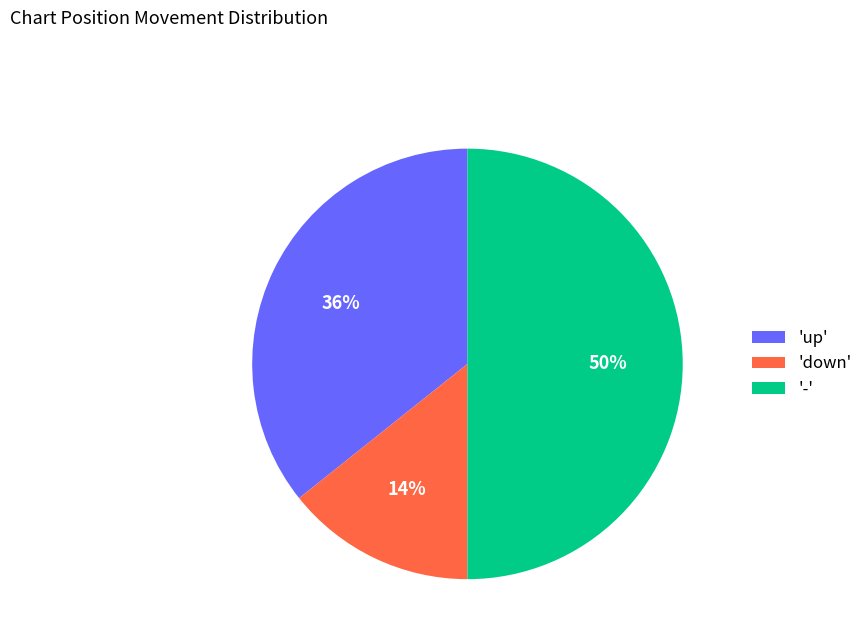

Between '-' and 'down', which is larger?

'-'